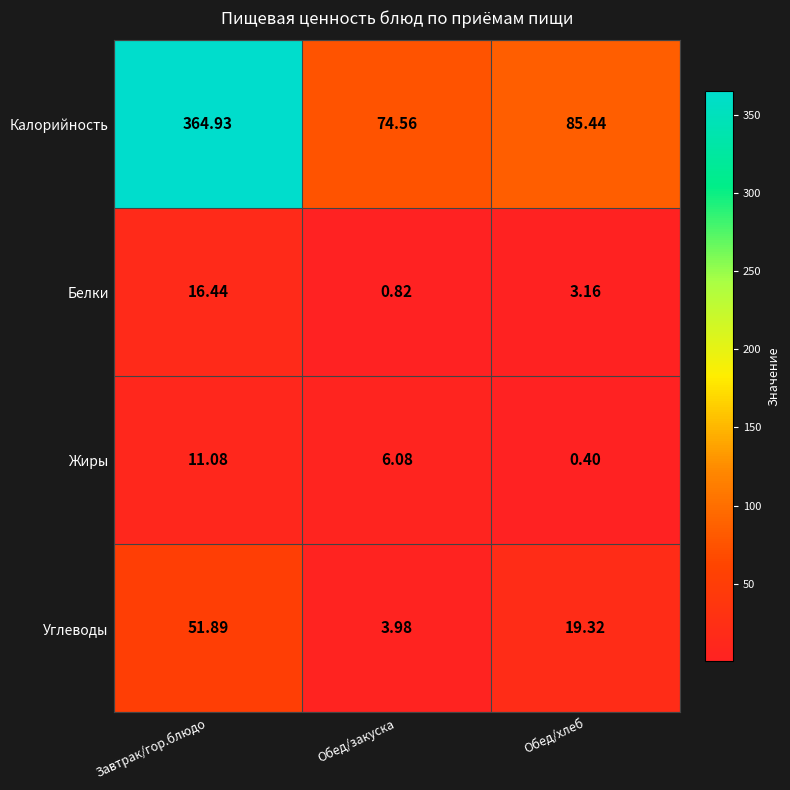

Rank the series at Обед/закуска from highest to lowest value.

Калорийность, Жиры, Углеводы, Белки